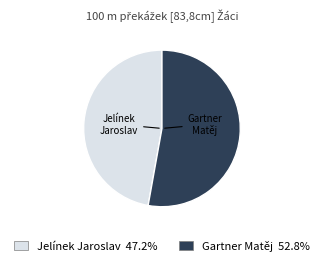

Rank the categories by value from highest to lowest.

Gartner Matěj, Jelínek Jaroslav